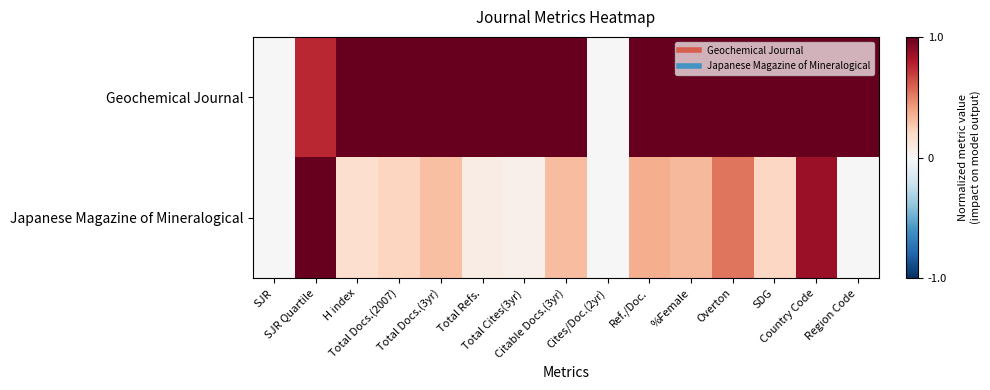

Reading left to right, transcribe all the data shown in this chart.

Geochemical Journal: SJR=0.0	SJR Quartile=0.8	H index=1.0	Total Docs.(2007)=1.0	Total Docs.(3yr)=1.0	Total Refs.=1.0	Total Cites(3yr)=1.0	Citable Docs.(3yr)=1.0	Cites/Doc.(2yr)=0.0	Ref./Doc.=1.0	%Female=1.0	Overton=1.0	SDG=1.0	Country Code=1.0	Region Code=1.0
Japanese Magazine of Mineralogical: SJR=0.0	SJR Quartile=1.0	H index=0.2	Total Docs.(2007)=0.2	Total Docs.(3yr)=0.3	Total Refs.=0.1	Total Cites(3yr)=0.0	Citable Docs.(3yr)=0.3	Cites/Doc.(2yr)=0.0	Ref./Doc.=0.4	%Female=0.3	Overton=0.5	SDG=0.2	Country Code=0.9	Region Code=0.0